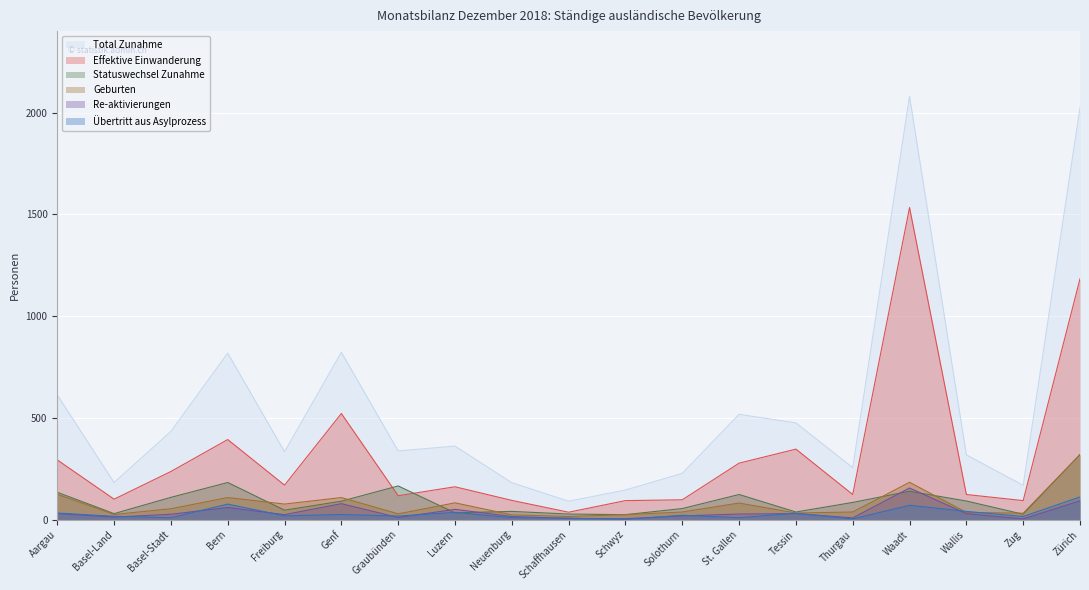

How many lines are shown in the chart?

6